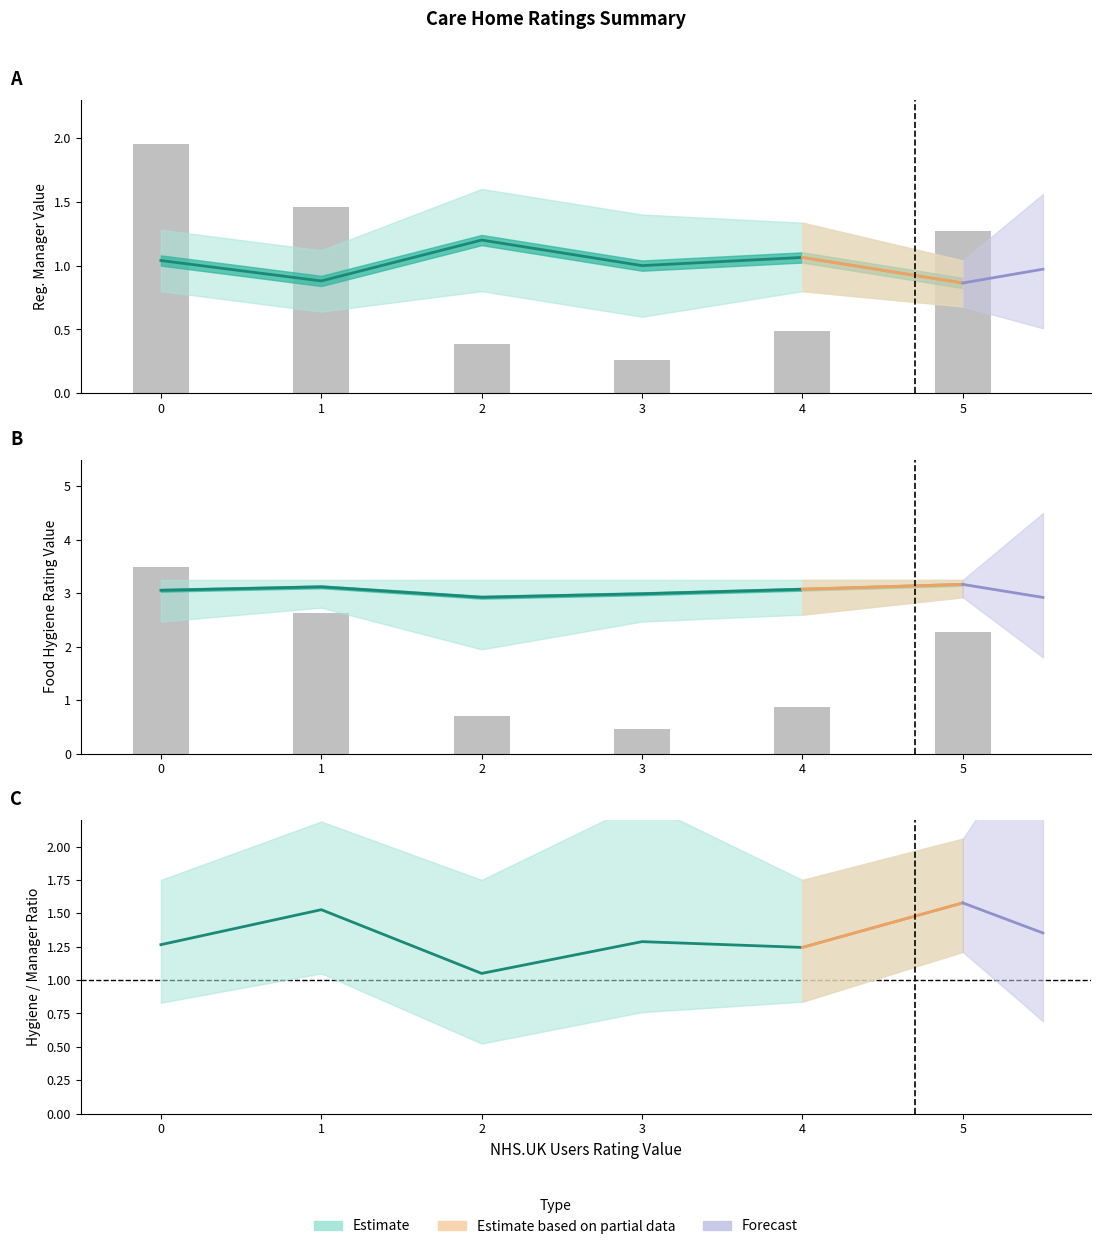

List the series in order of their peak value, lowest first.

Value (Registered manager in post), Ratio (Food hygiene / Reg. Manager), Value (Food hygiene rating)